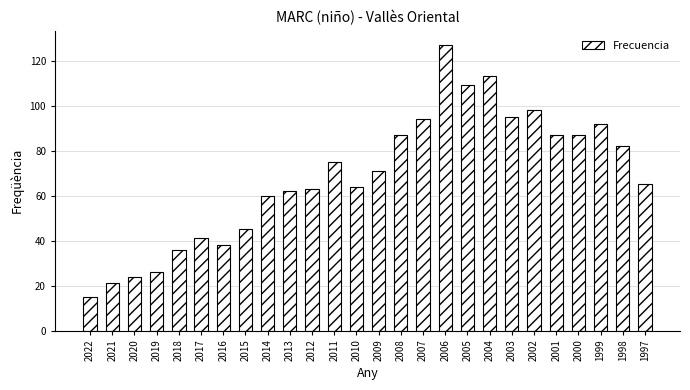

What is the change in value from 2015 to 2009?

+26